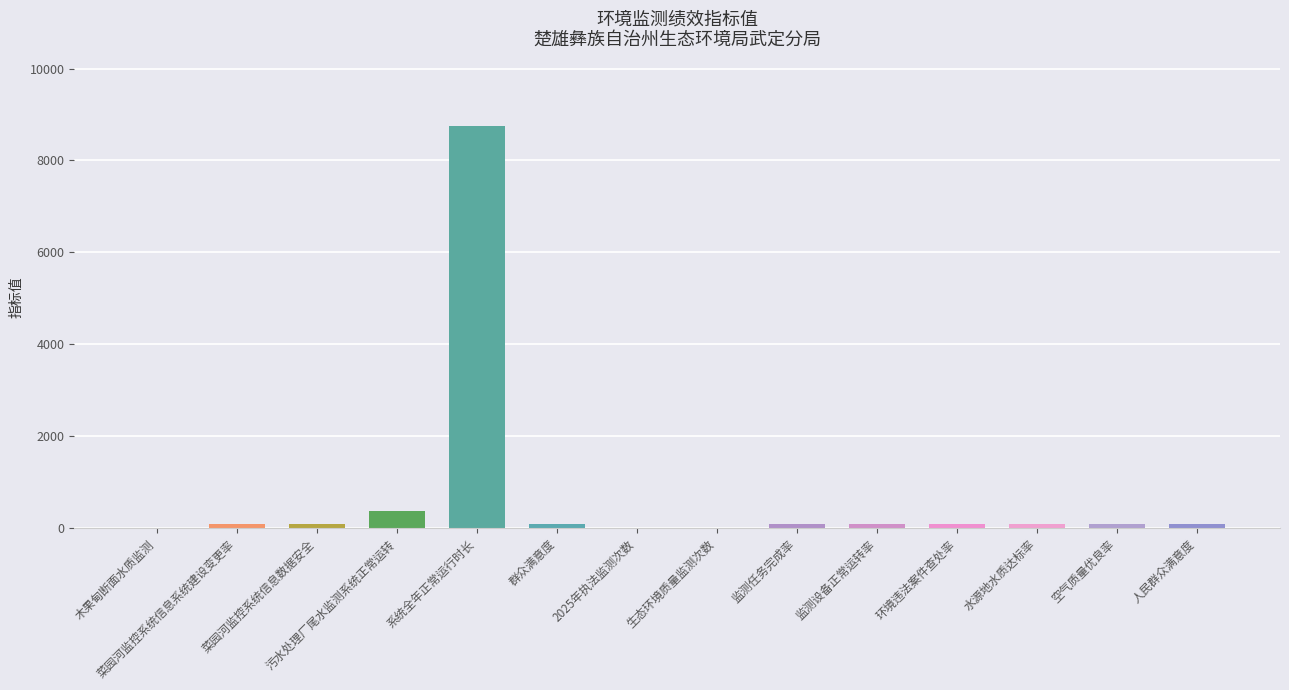

What is the change in value from 污水处理厂尾水监测系统正常运转 to 水源地水质达标率?

-265